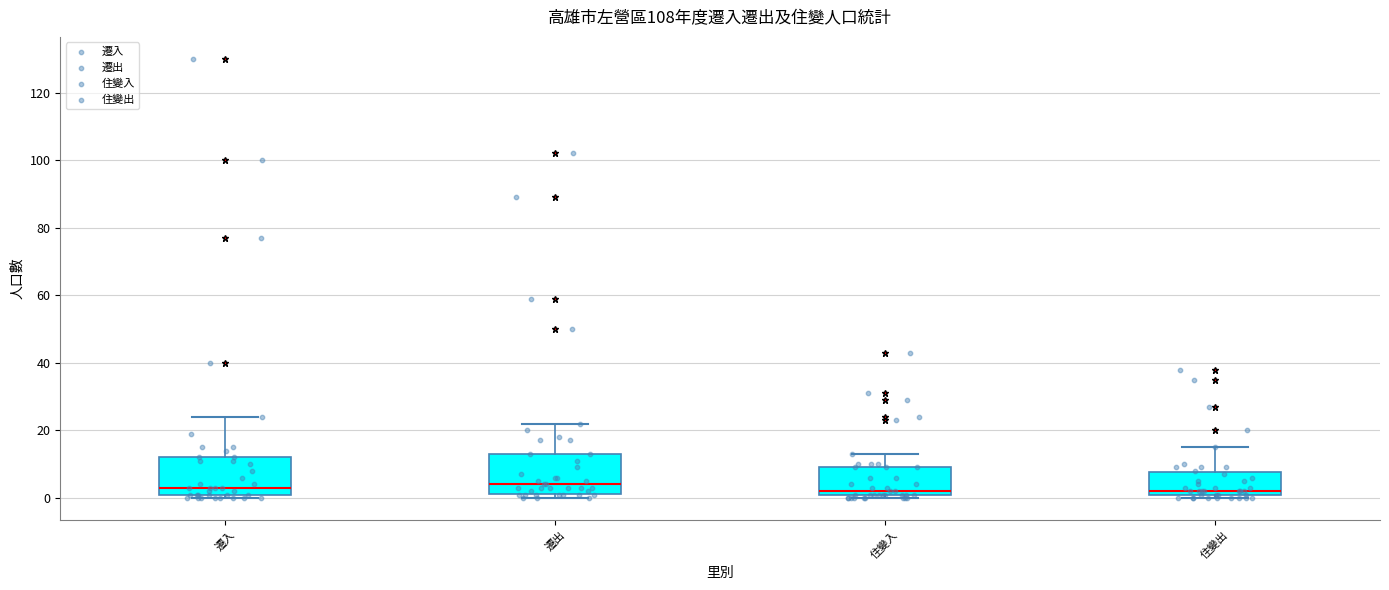

Reading left to right, read every box against the y-axis: the position of its median line, the range the box covers, and the ends of its whiskers. The values are not printed on the chart, so give them approximately, as read against the axis.

遷入: median 4, box 2 to 12, whiskers 0 to 24
遷出: median 4, box 2 to 14, whiskers 0 to 22
住變入: median 2 (just above the box's lower edge), box 2 to 10, whiskers 0 to 14
住變出: median 2 (just above the box's lower edge), box 2 to 8, whiskers 0 to 16